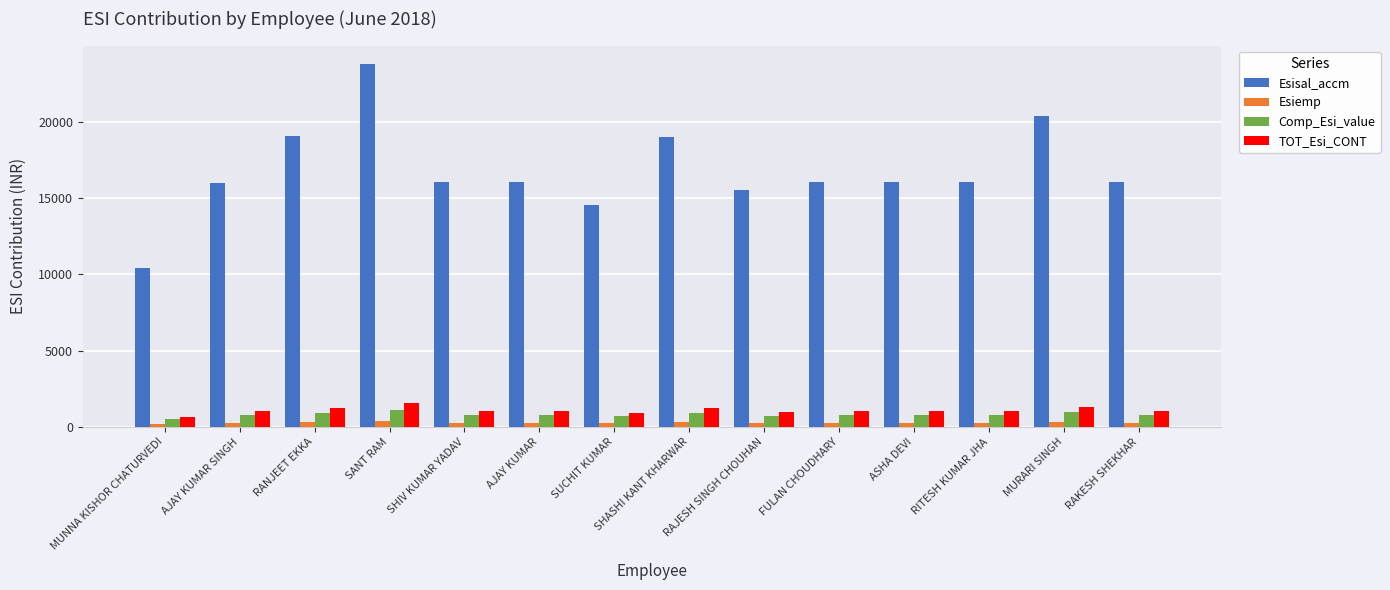

How many values in the Esisal_accm series are below 16038?

4